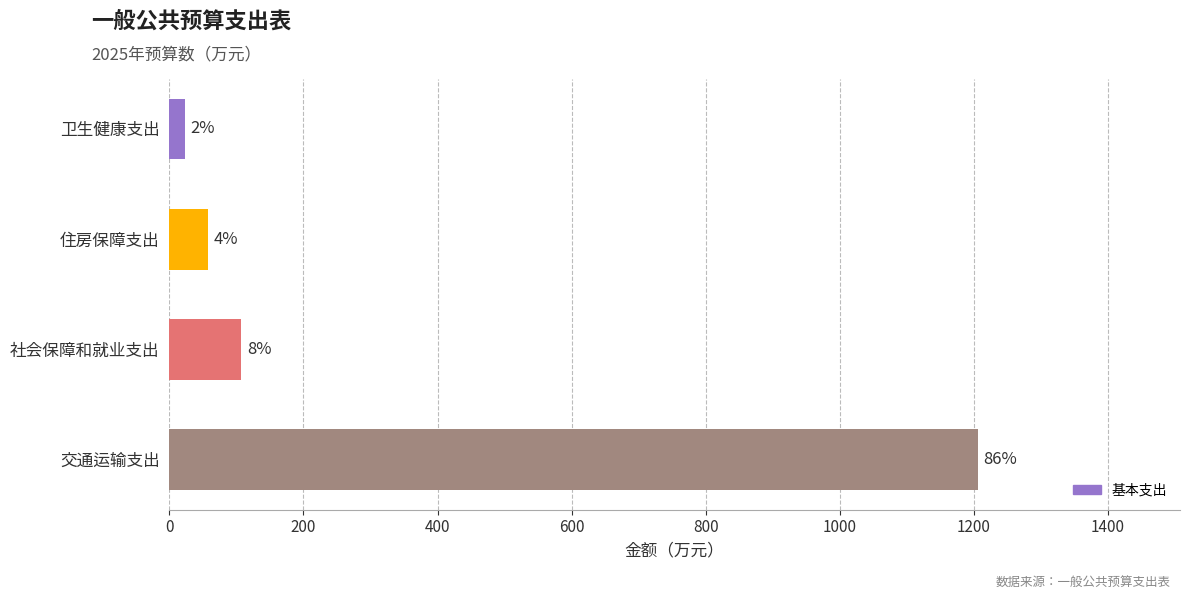

How many bars are there in total?

4